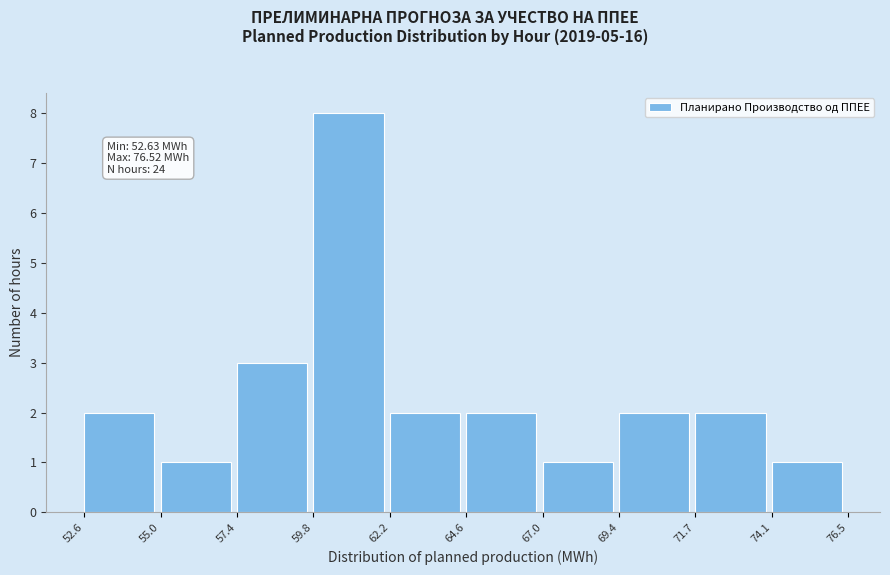

Over which range of the x-axis is the bar tallest?

59.8 to 62.2